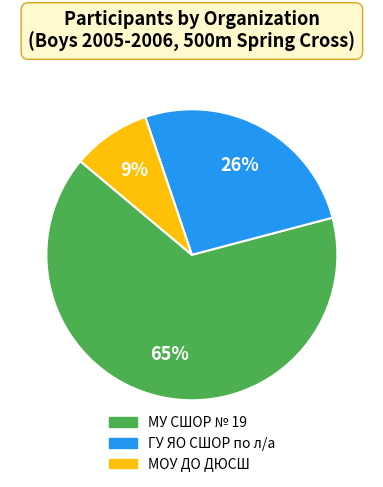

Is the sum of ГУ ЯО СШОР по л/а and МОУ ДО ДЮСШ greater than half?

No